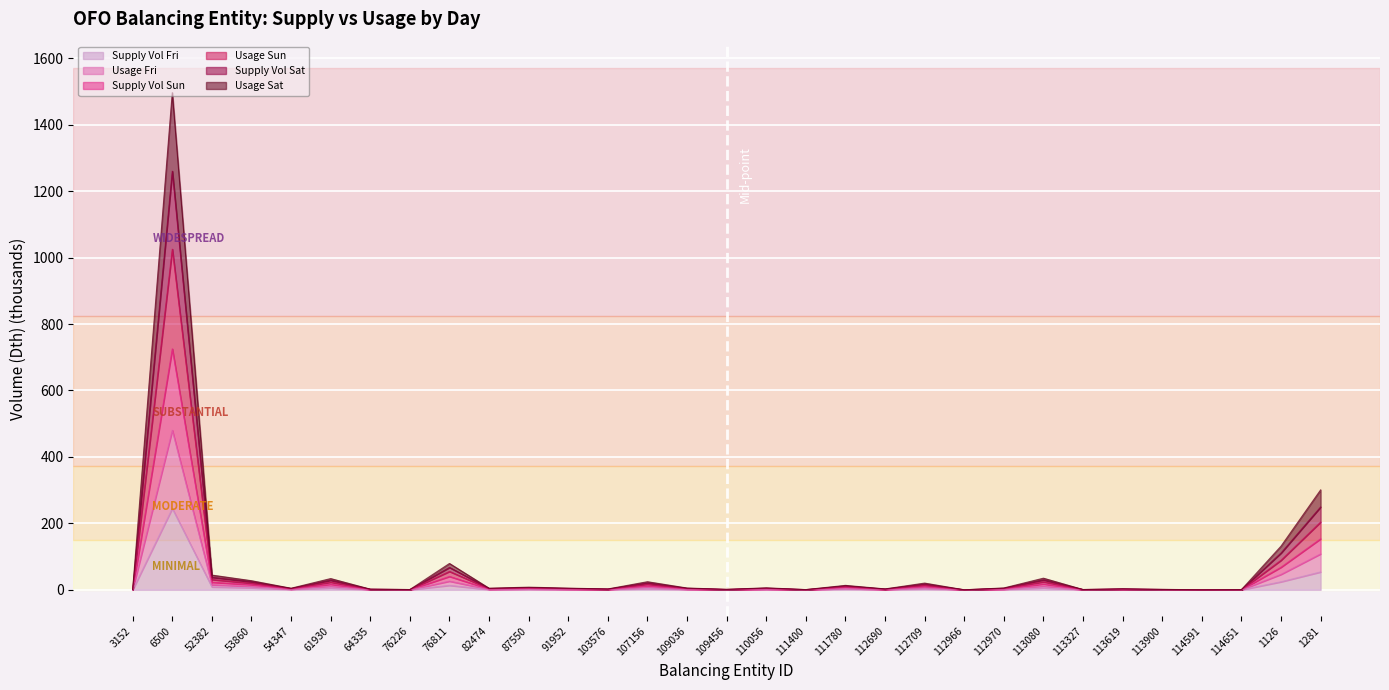

What is the greatest value displayed?

1496.5